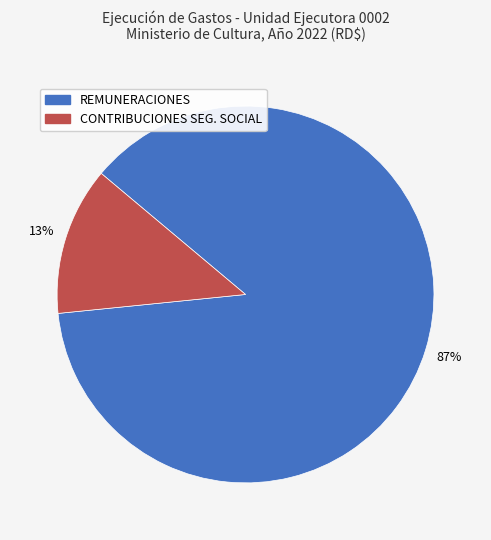

Count the number of slices in the pie.

2